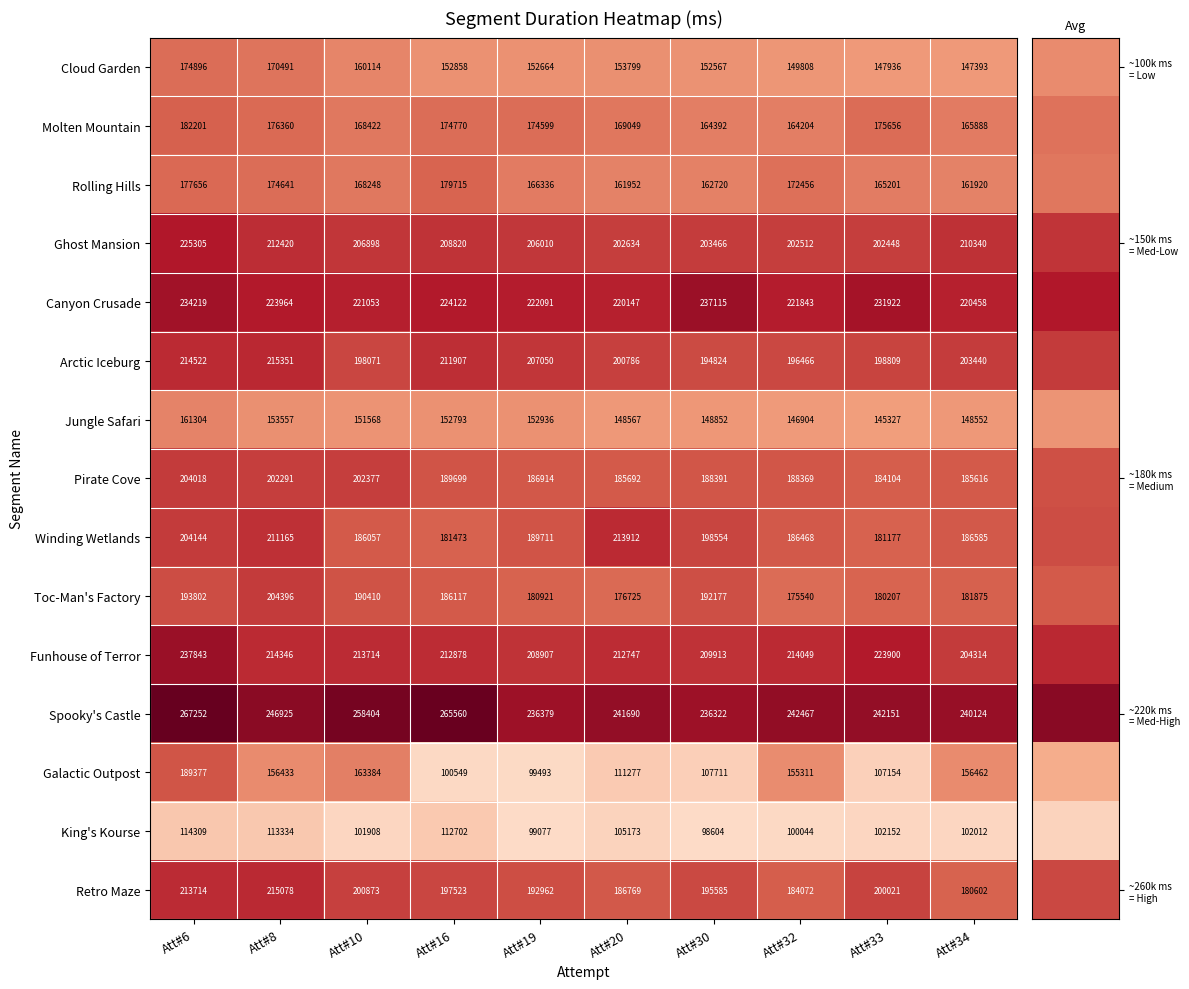

At which label does Spooky's Castle reach its minimum?

Att#30